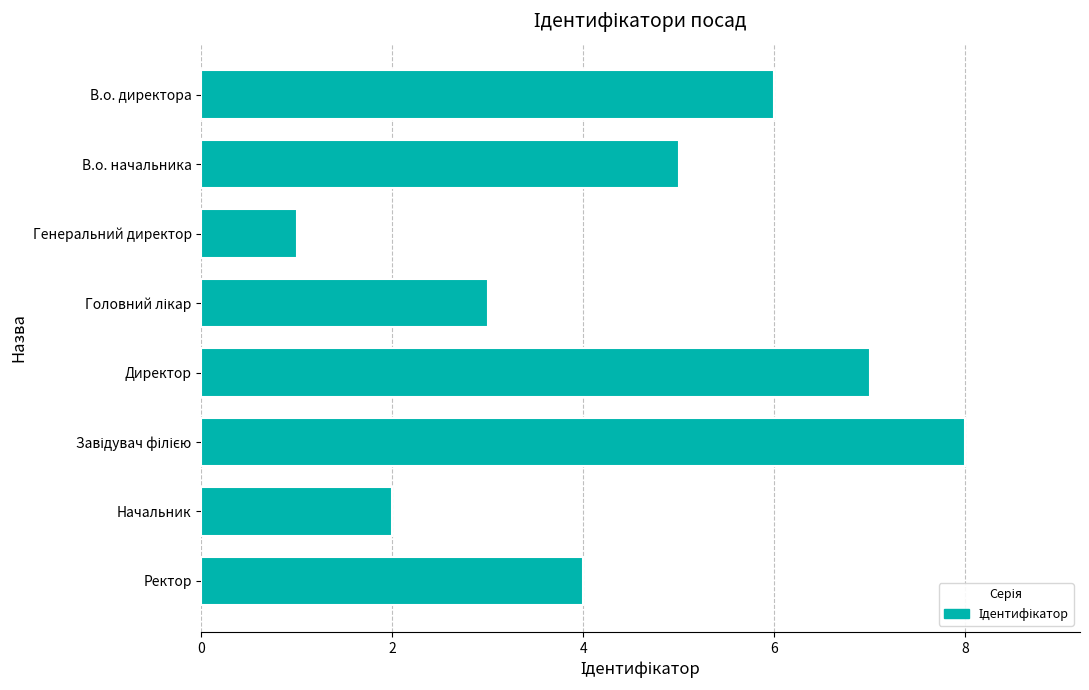

What is the difference between the maximum and minimum values?

7